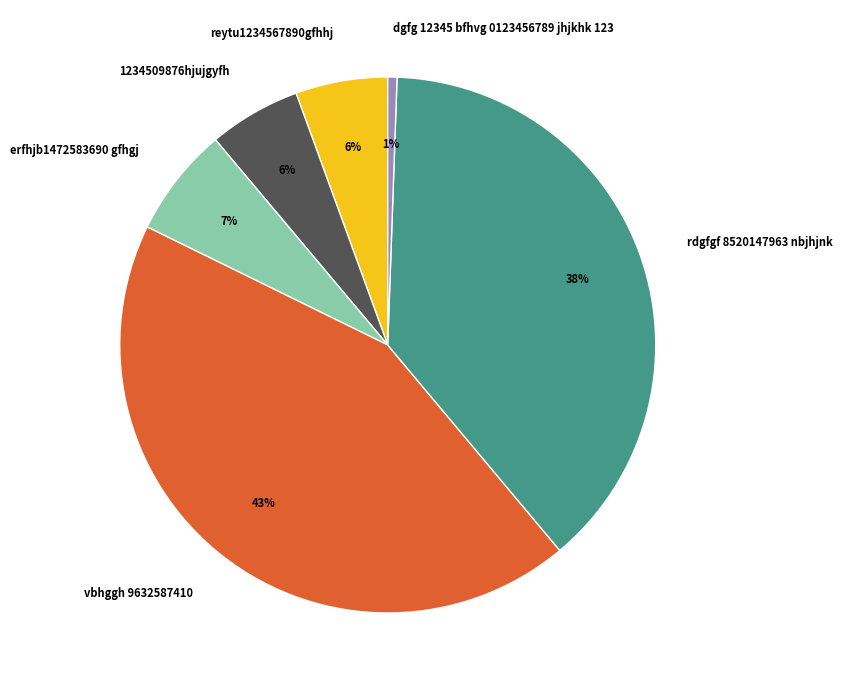

Does dgfg 12345 bfhvg 0123456789 jhjkhk 123 account for over 50% of the chart?

No